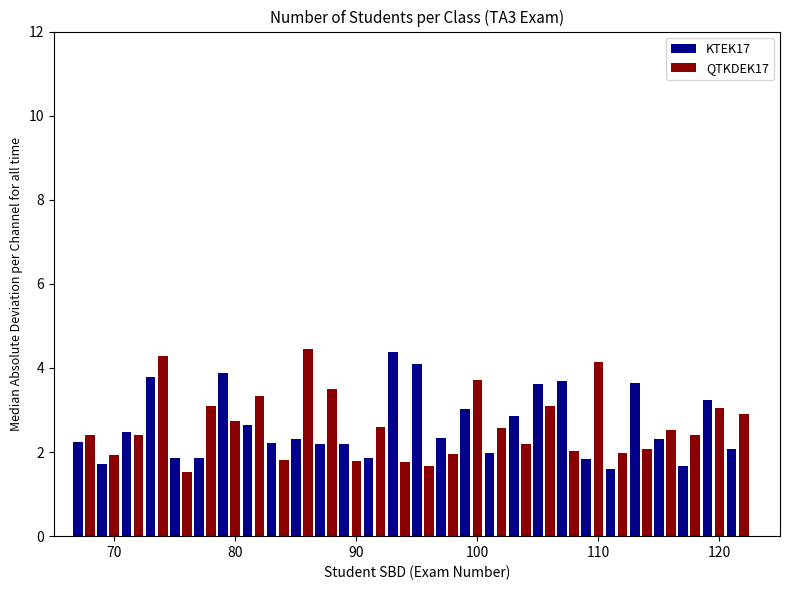

What is the highest value of the KTEK17 series?

4.4